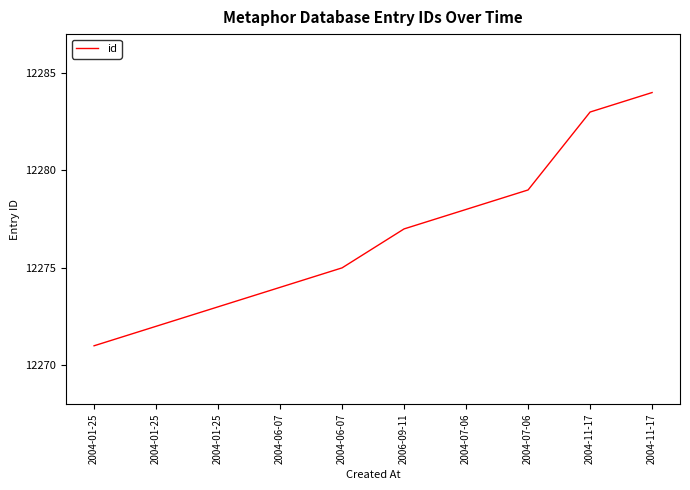

What is the sum of the values at 2004-01-25 and 2004-11-17?

24554